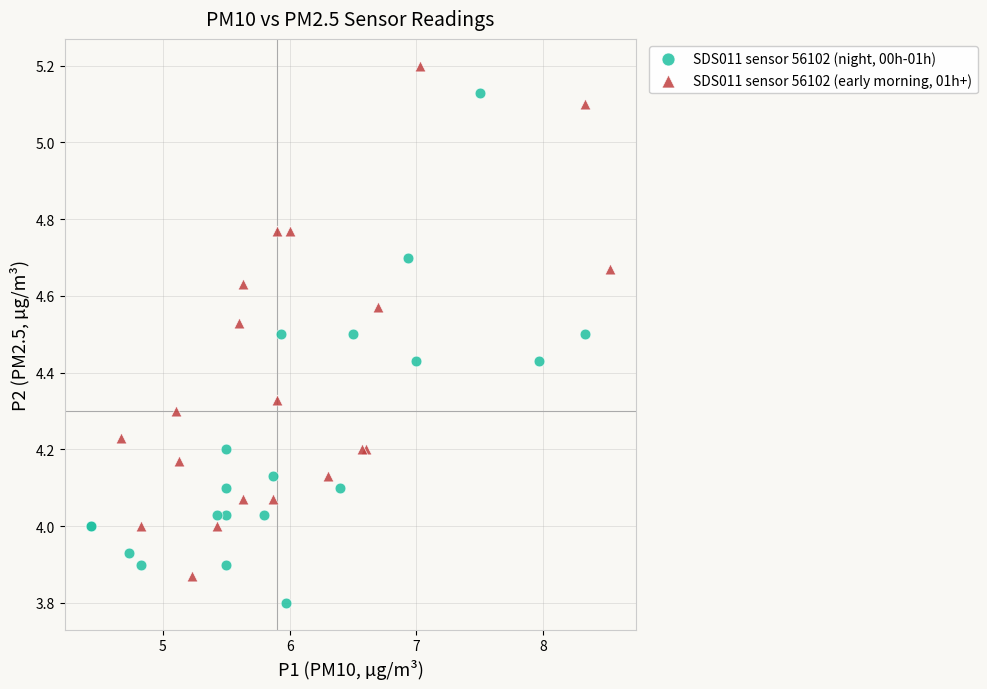

Which series reaches the minimum Y coordinate?

SDS011 sensor 56102 (night, 00h-01h)